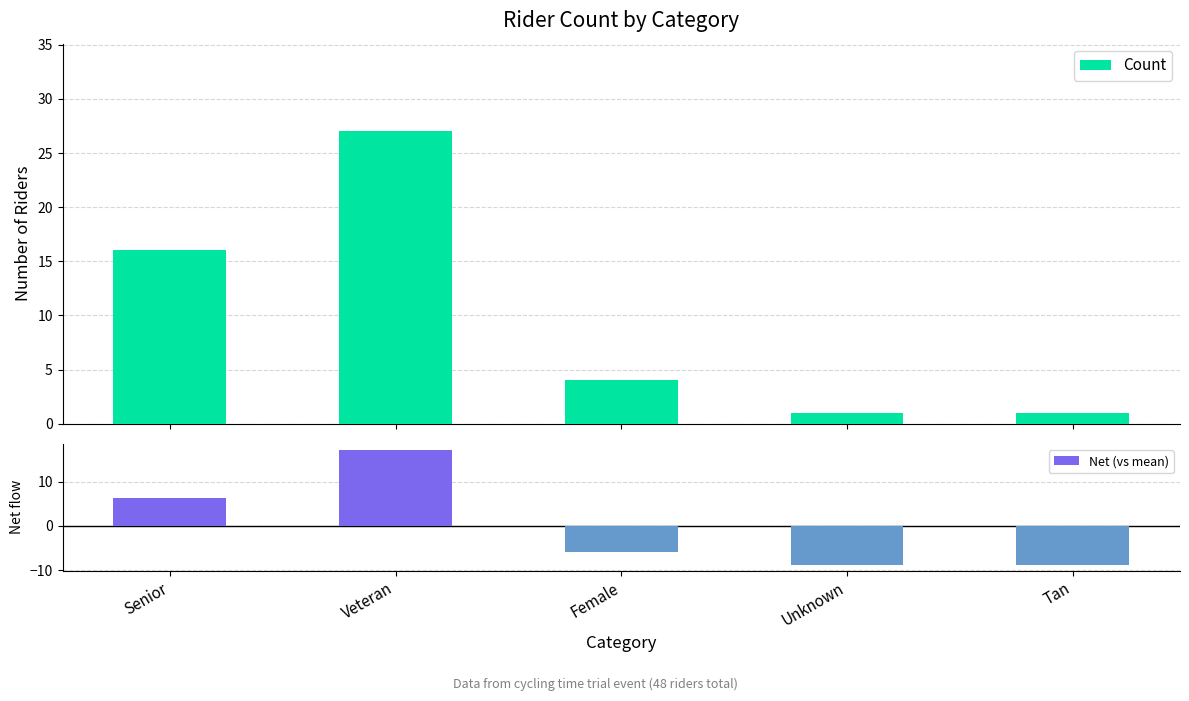

Rank the categories by Net (vs mean) value from lowest to highest.

Unknown, Tan, Female, Senior, Veteran